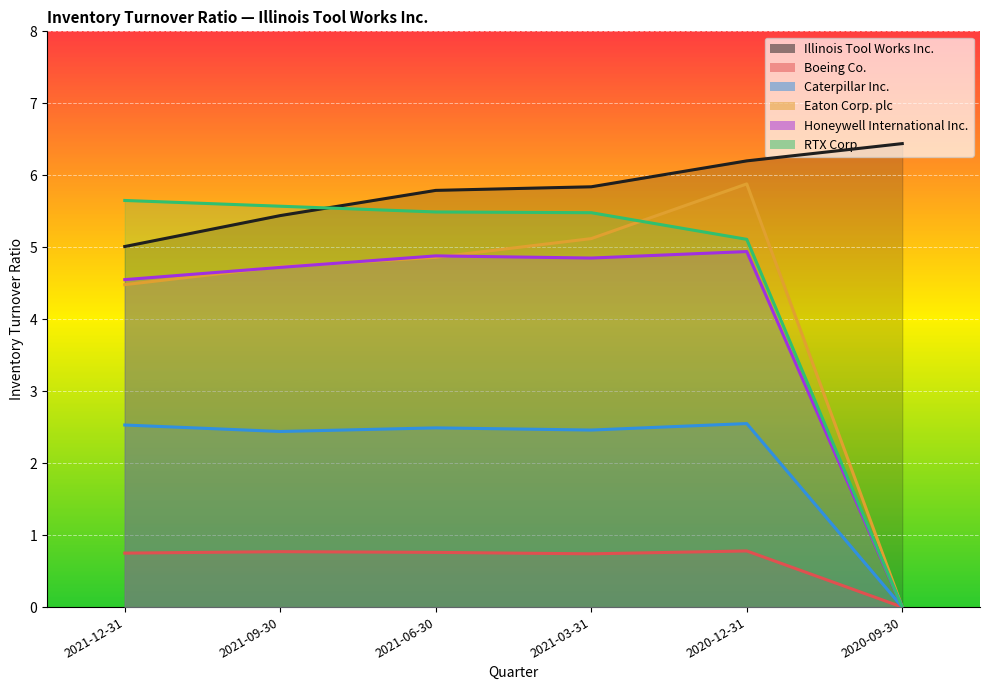

The Boeing Co. series shows 0.5 at 2021-03-31. True or false?

False